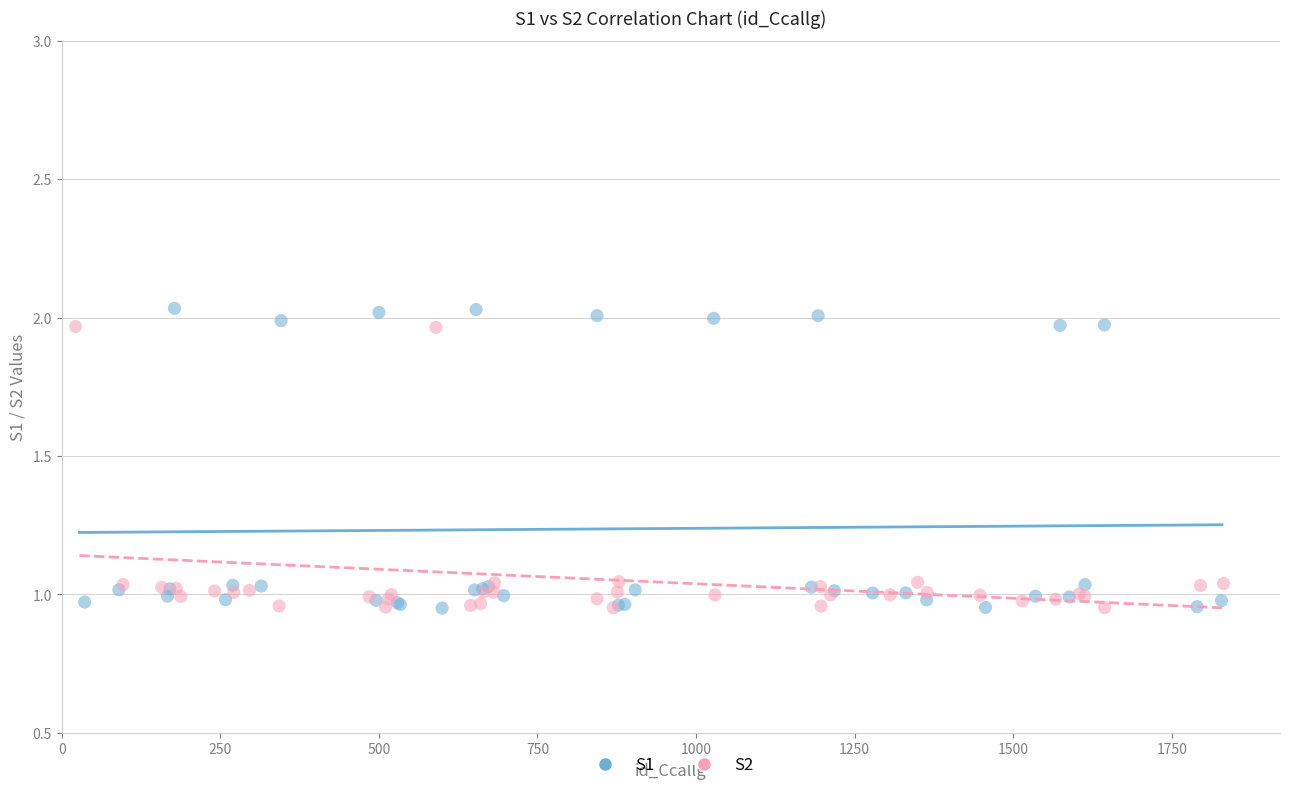

Which series has the largest Y range (max minus min)?

S1